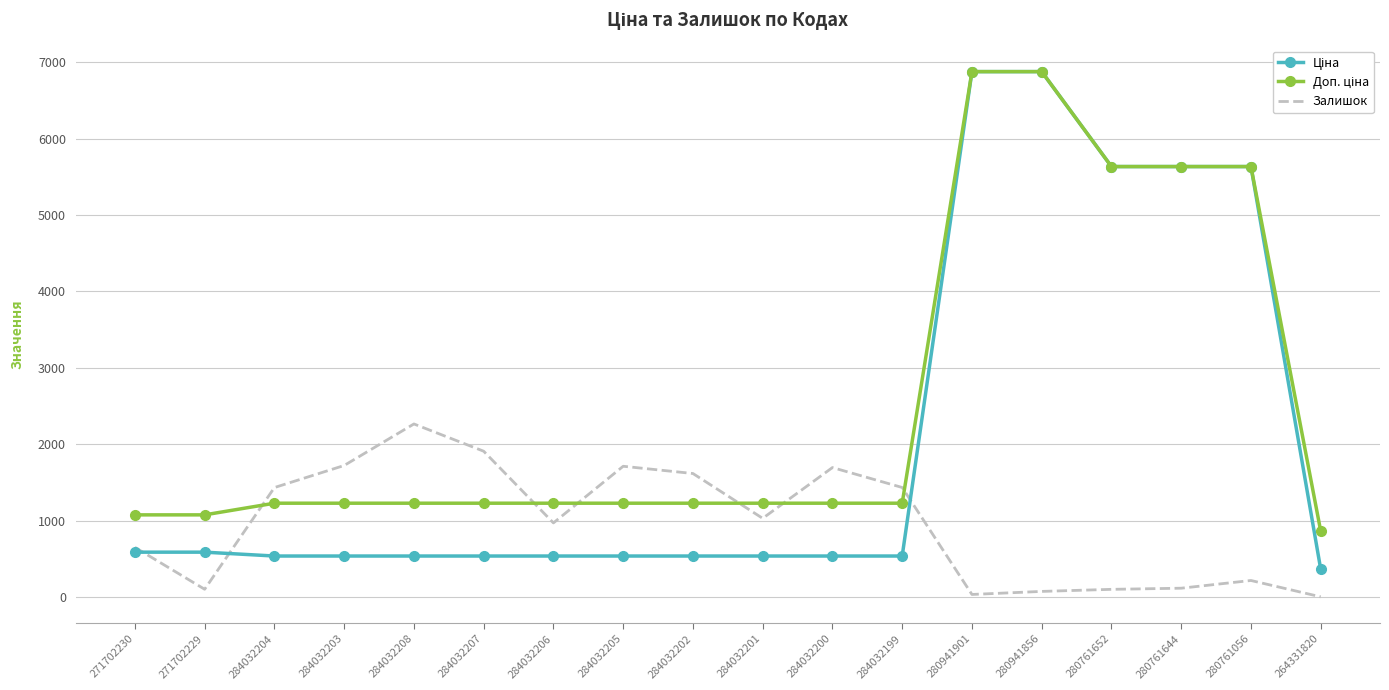

What is the maximum value shown in the chart?

6879.5